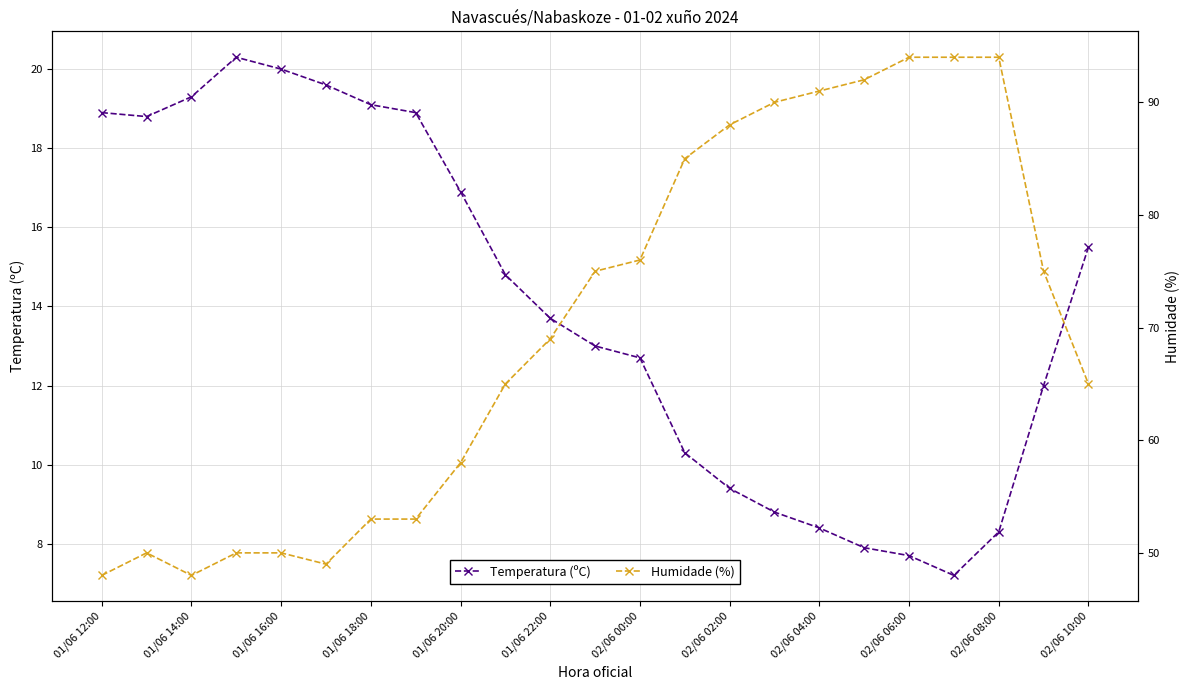

What is the difference between the maximum and minimum values in the Humidade (%) series?

46.0